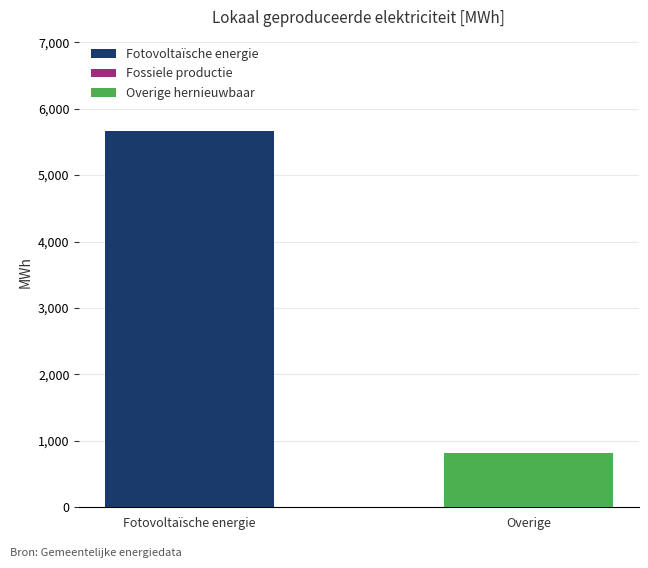

Where is Fotovoltaïsche energie nearest to the value 2832?

Overige